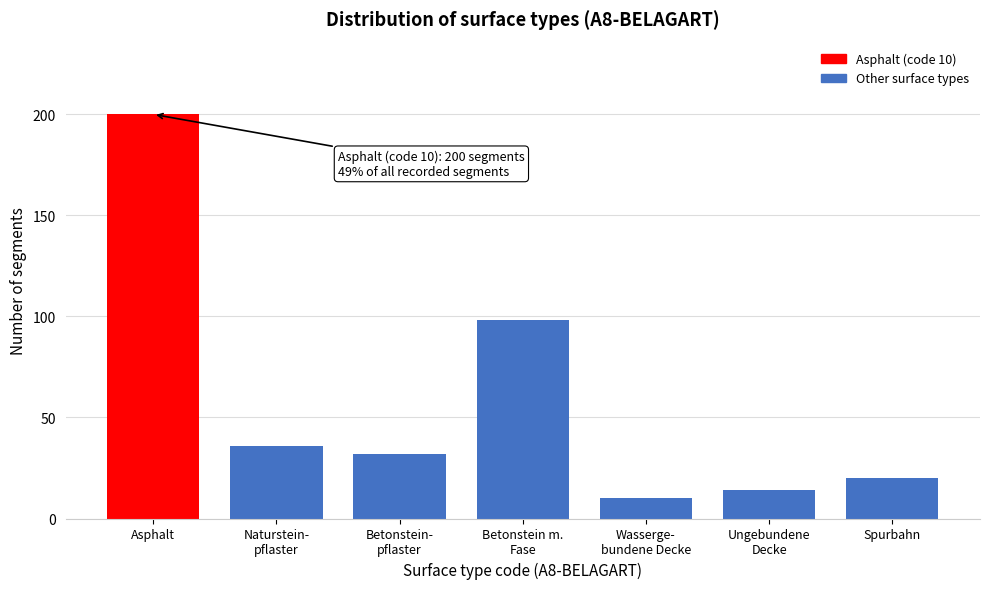

Reading left to right, list all the values displayed in this chart.

200	36	32	98	10	14	20